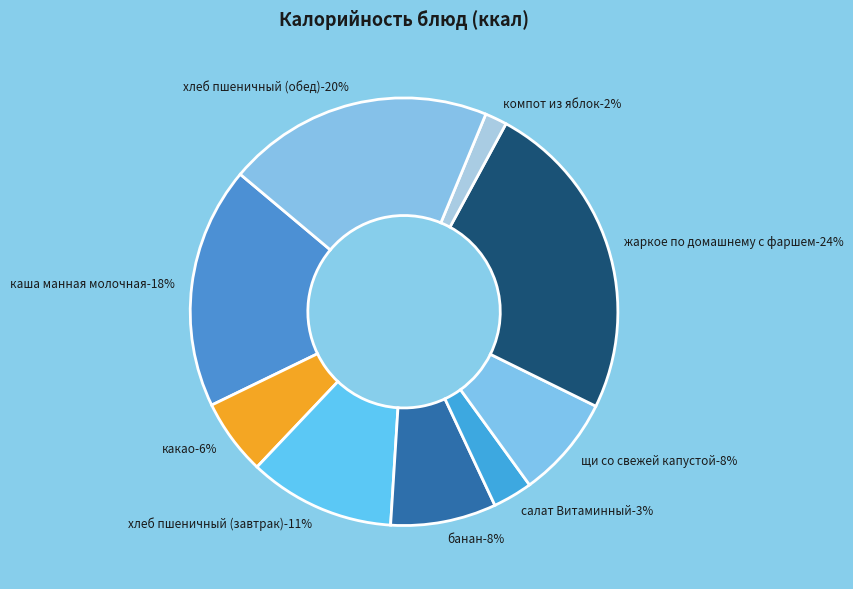

Which has a higher value, жаркое по домашнему с фаршем or каша манная молочная?

жаркое по домашнему с фаршем